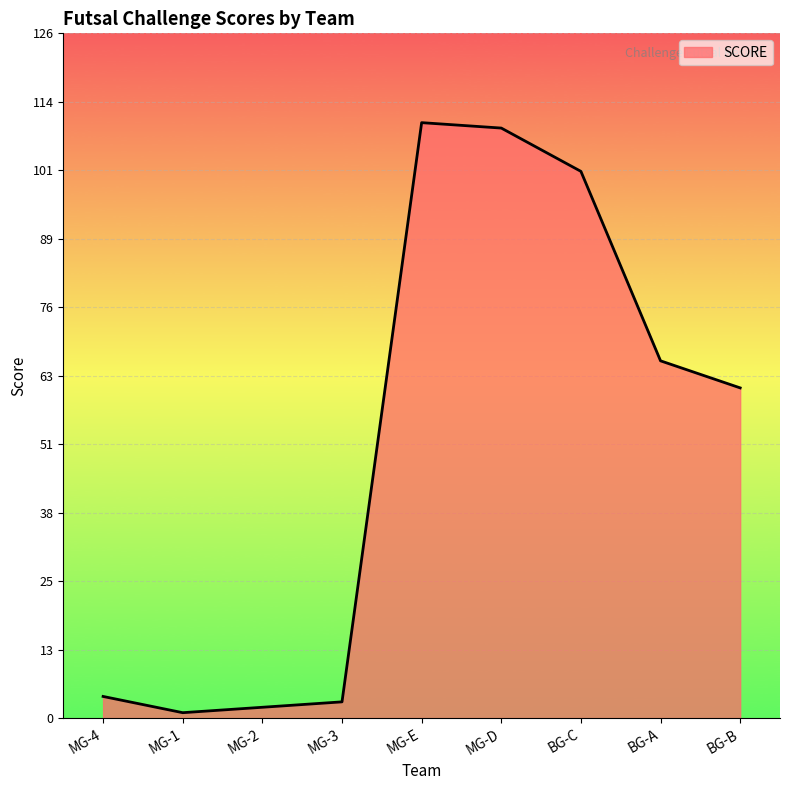

How many lines are shown in the chart?

1